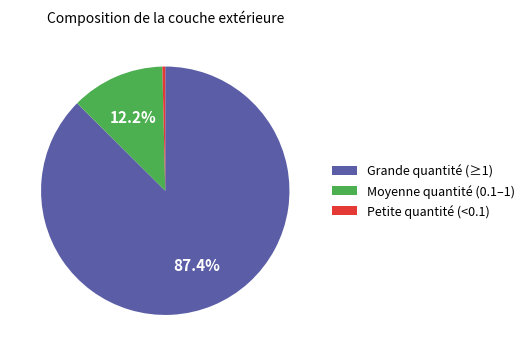

Count the number of slices in the pie.

3